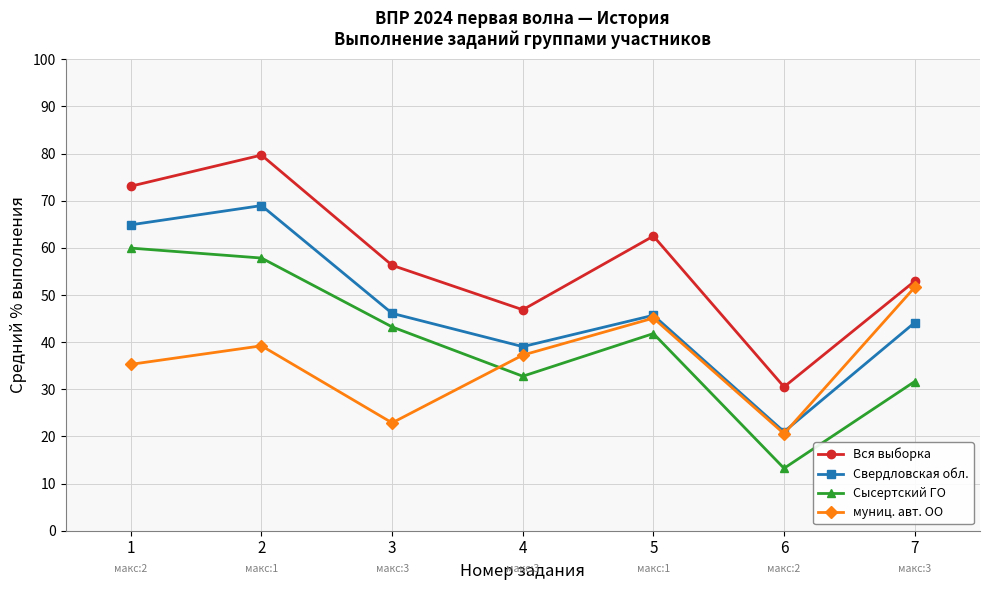

True or false: Вся выборка has more than 1 interior local peaks.

True